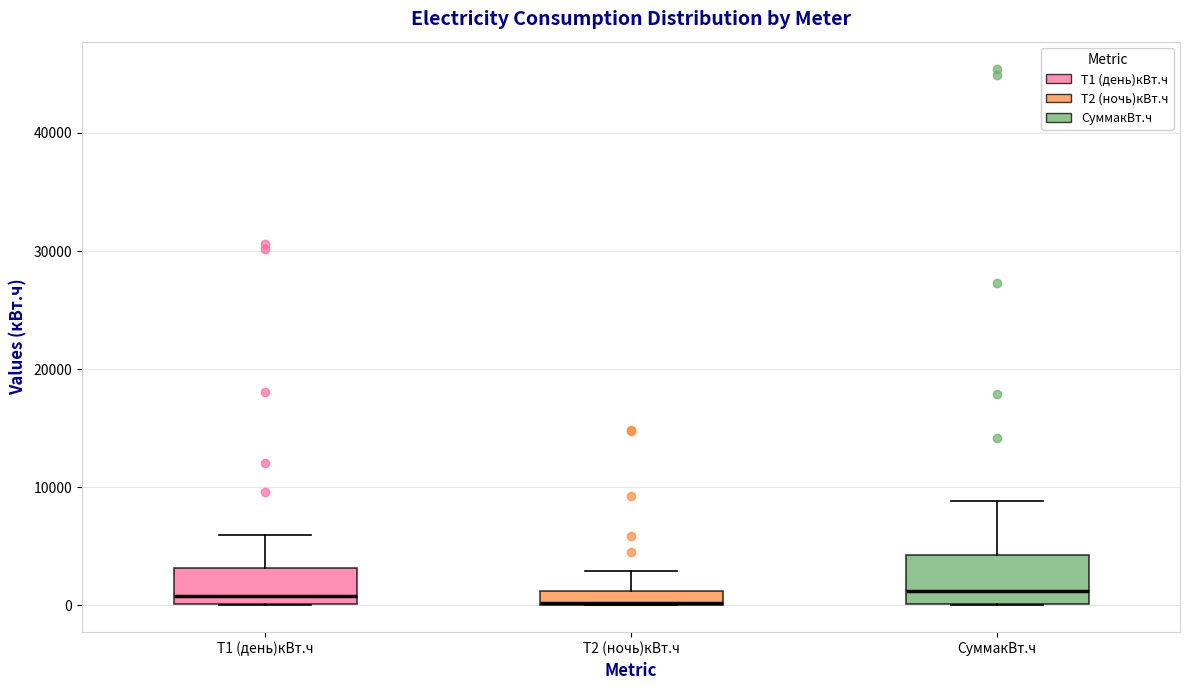

Where is the upper edge of the box for Т1 (день)кВт.ч on the y-axis? The values are not printed on the chart, so give them approximately, as read against the axis.

3000